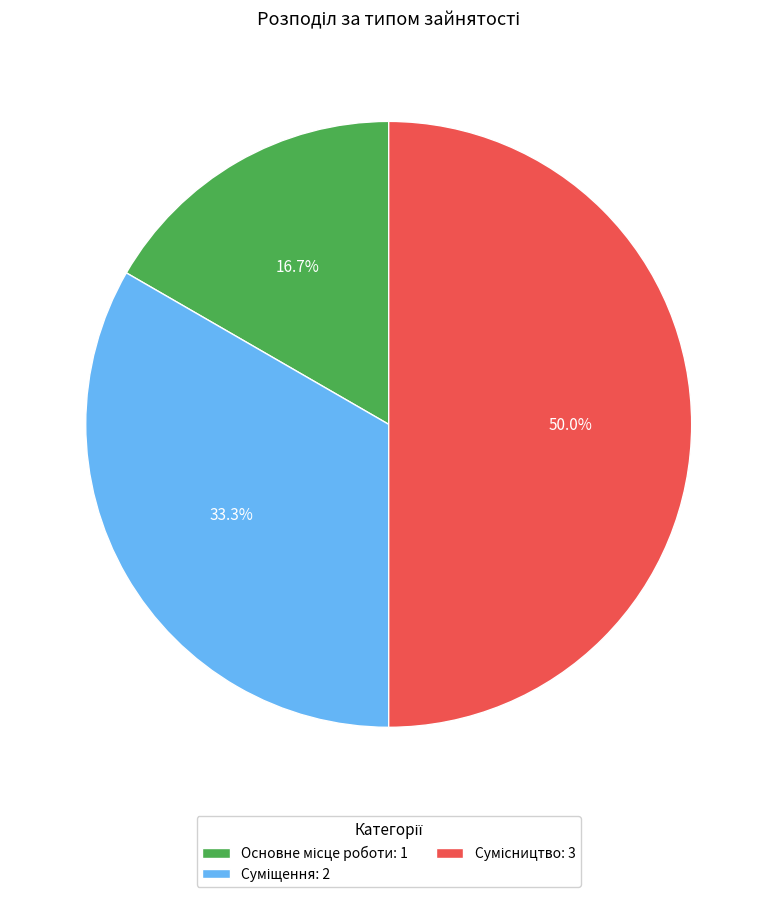

How many slices are in this pie chart?

3